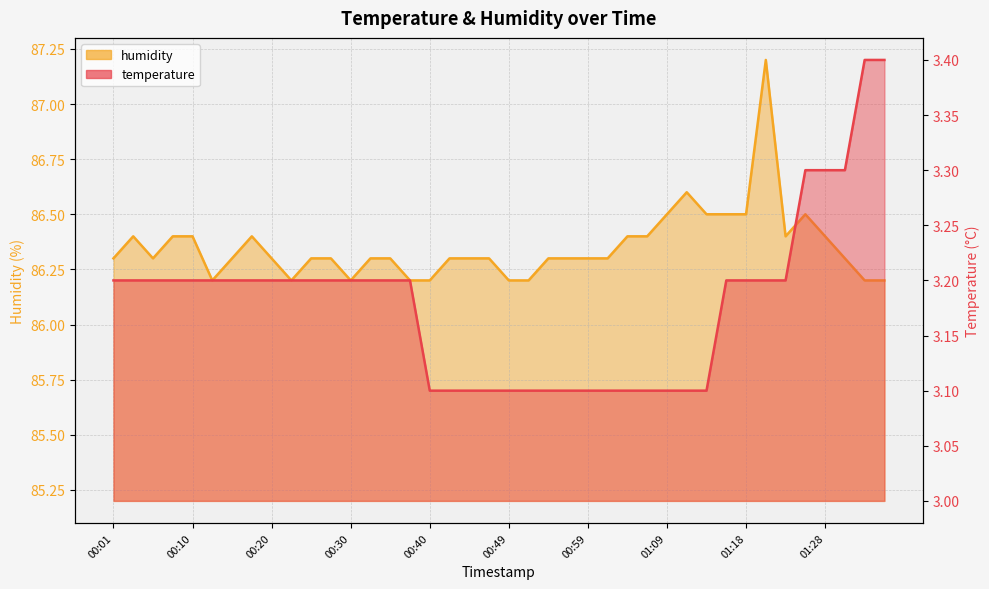

Rank the series at 01:26 from lowest to highest value.

temperature, humidity